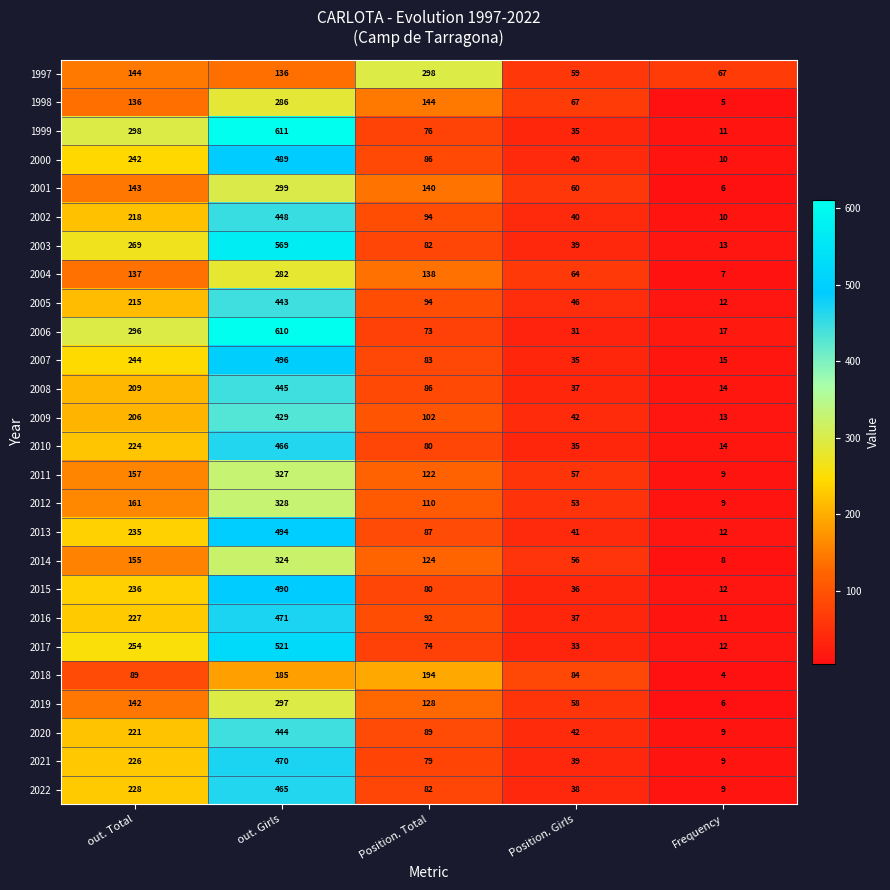

Where is 2017 nearest to the value 266?

out. Total